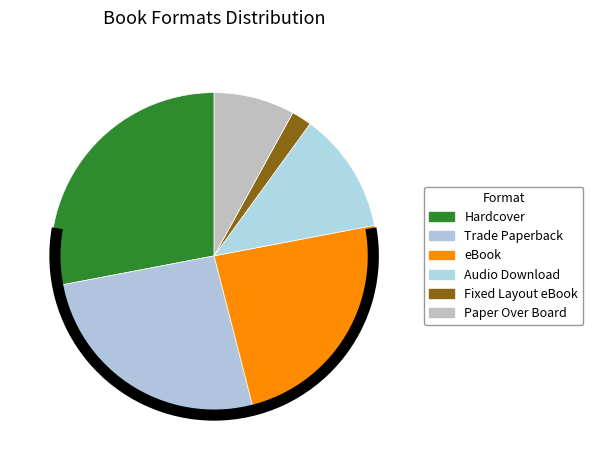

What is the ratio of the value at Fixed Layout eBook to the value at Audio Download?

0.2